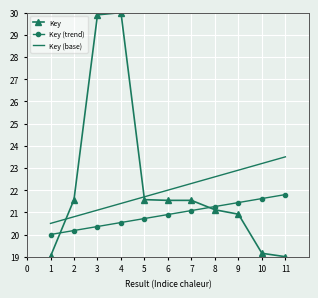

What is the sum of all Key (base) values?

242.0